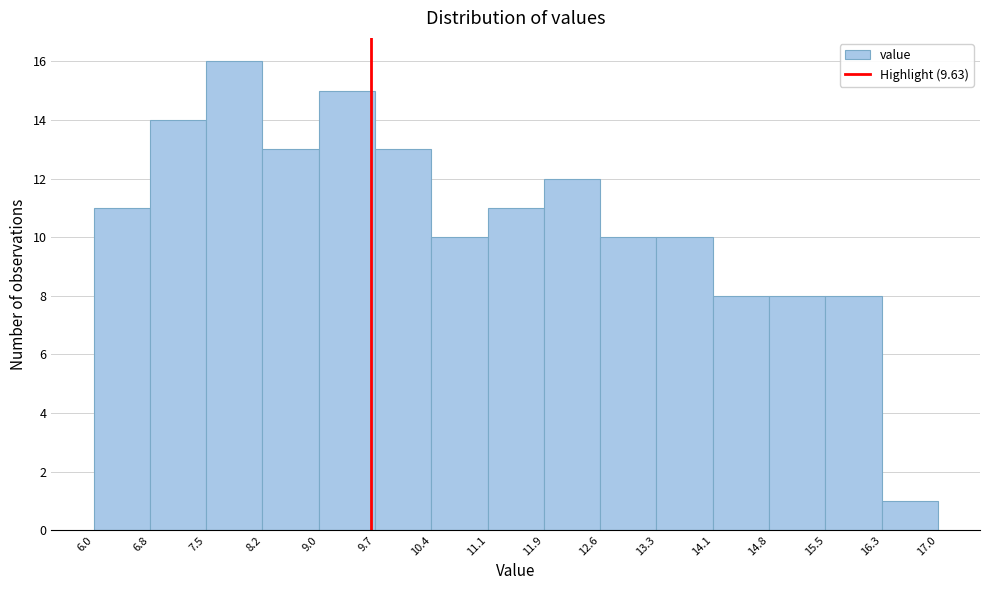

Reading left to right, list every bar in this chart as the range it spans on the x-axis followed by its height. The values are not printed on the chart, so give them approximately, as read against the axis.

6.0 to 6.8: 11
6.8 to 7.5: 14
7.5 to 8.2: 16
8.2 to 9.0: 13
9.0 to 9.7: 15
9.7 to 10.4: 13
10.4 to 11.1: 10
11.1 to 11.9: 11
11.9 to 12.6: 12
12.6 to 13.3: 10
13.3 to 14.1: 10
14.1 to 14.8: 8
14.8 to 15.5: 8
15.5 to 16.3: 8
16.3 to 17.0: 1